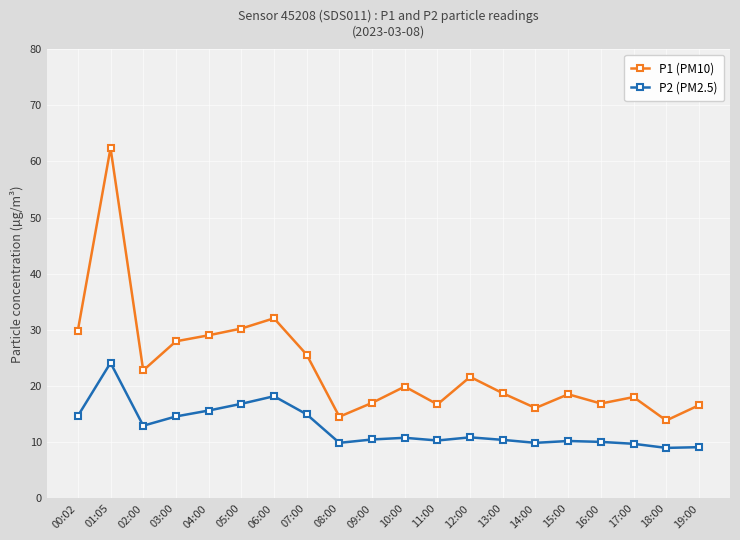

What is the difference between the P1 (PM10) values at 19:00 and 10:00?

3.3